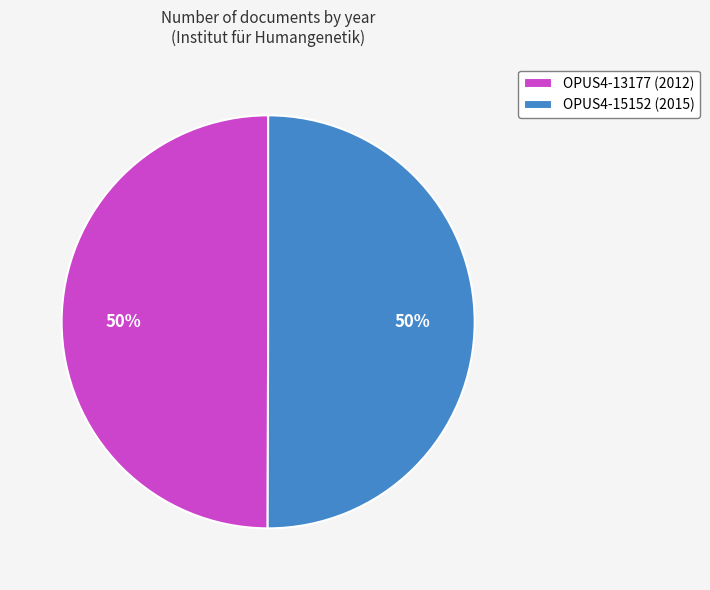

How many slices are in this pie chart?

2